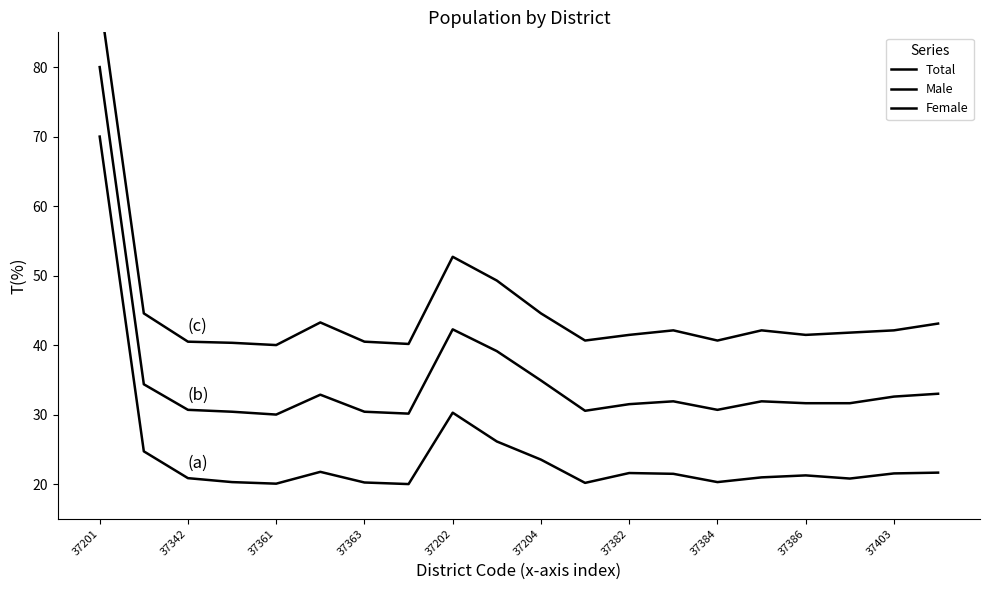

What is the minimum value shown in the chart?

20.0